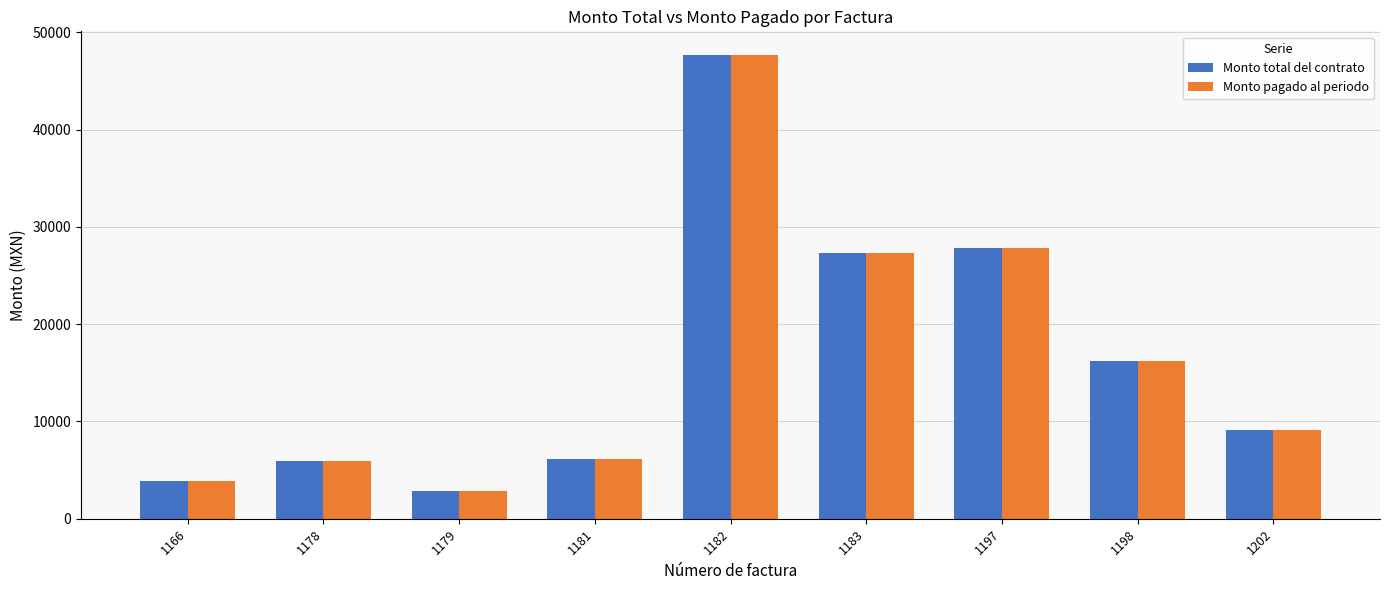

What is the smallest value displayed?

2900.0